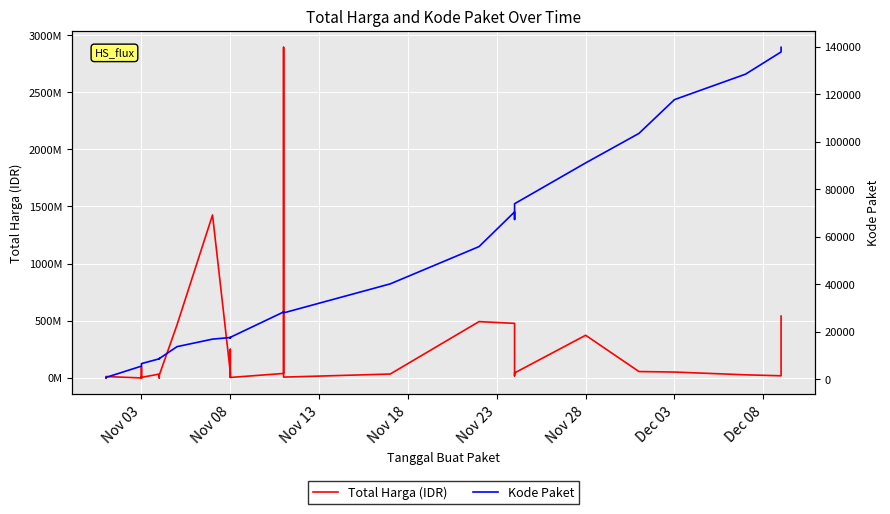

Rank the series by their maximum value, from lowest to highest.

Kode Paket, Total Harga (IDR)